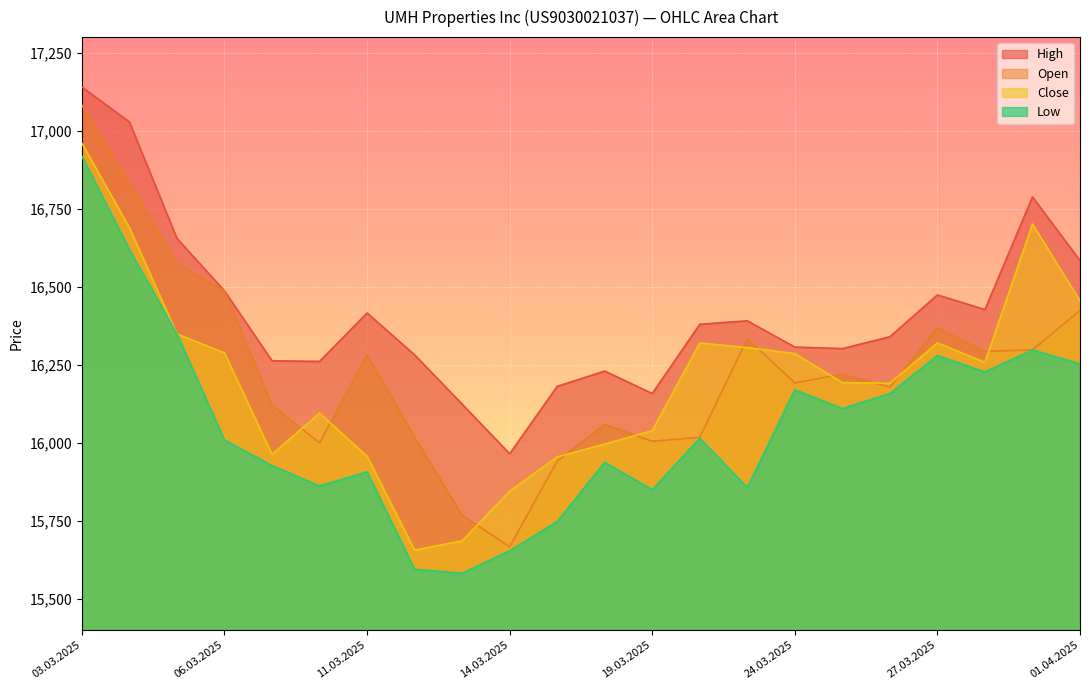

True or false: Close has more than 1 points higher than both neighbors.

True